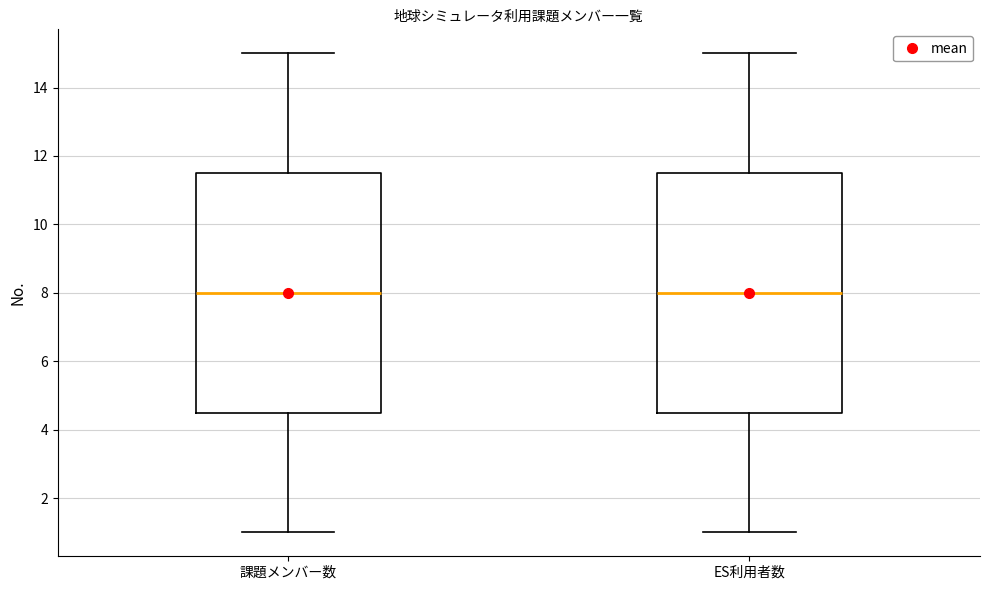

Where does the median line of the box for 課題メンバー数 sit on the y-axis? The values are not printed on the chart, so give them approximately, as read against the axis.

8.0